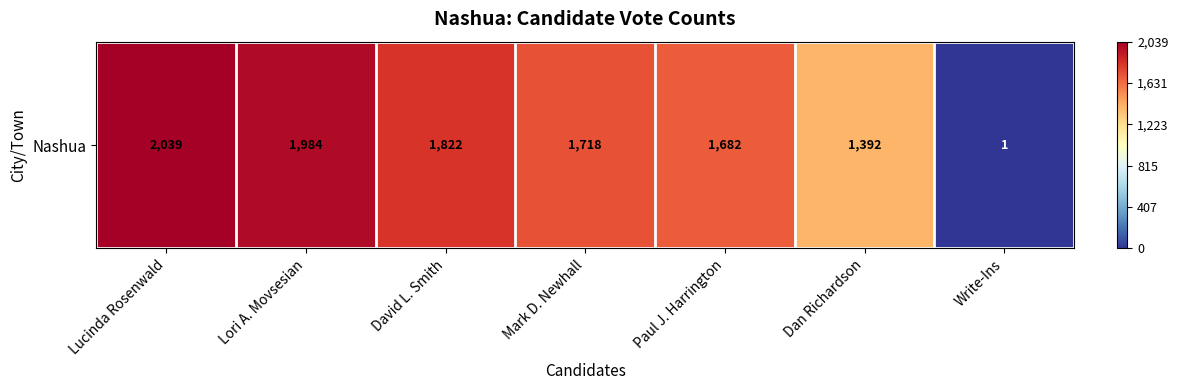

How many categories are shown in the chart?

7